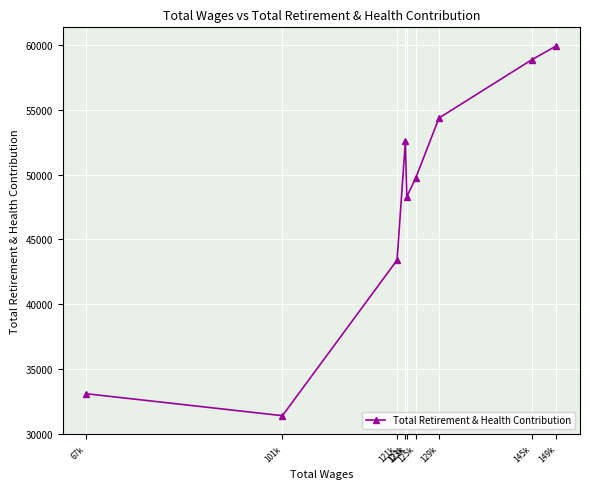

What is the sum of all values?

431670